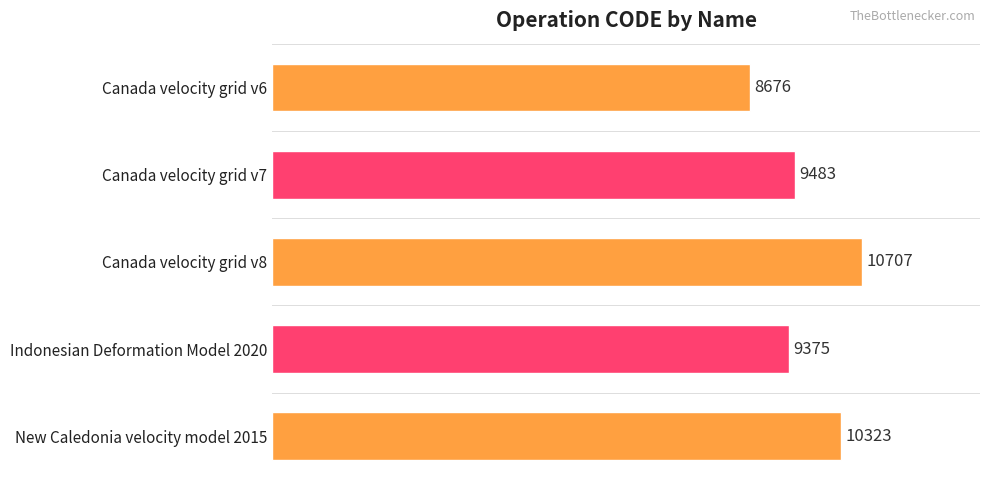

Read the value at Indonesian Deformation Model 2020, to the nearest 10.

9380